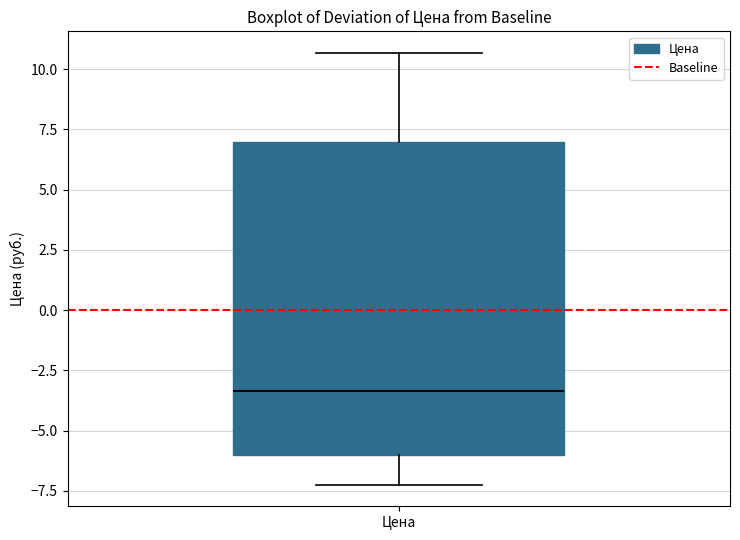

Transcribe this box plot: give where the median line is, the range the box spans, and where the two whiskers end, as read against the y-axis. The values are not printed on the chart, so give them approximately, as read against the axis.

median -3.5, box -6.0 to 7.0, whiskers -7.0 to 10.5